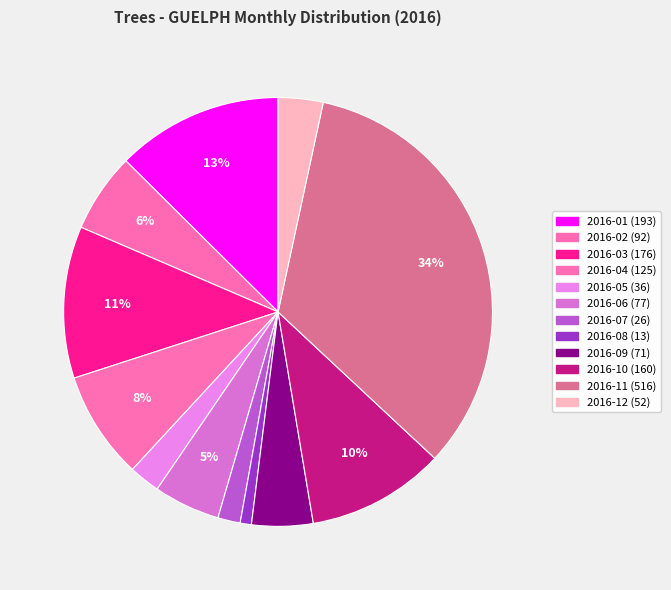

Count the number of slices in the pie.

12